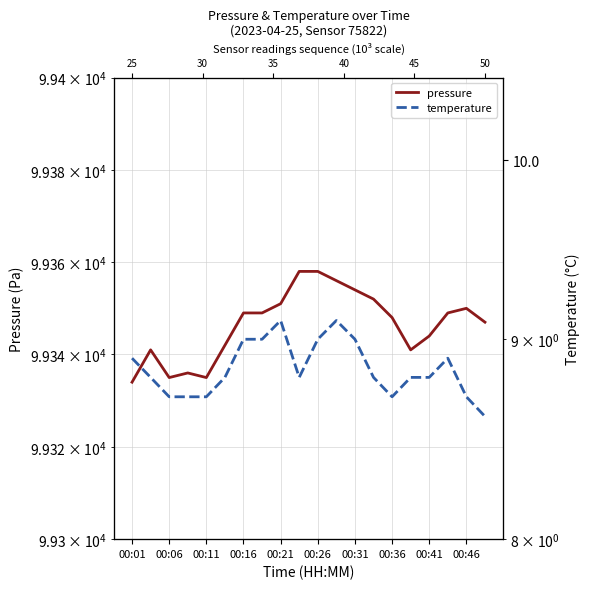

The value of pressure at 00:46 is 34333.7. True or false?

False